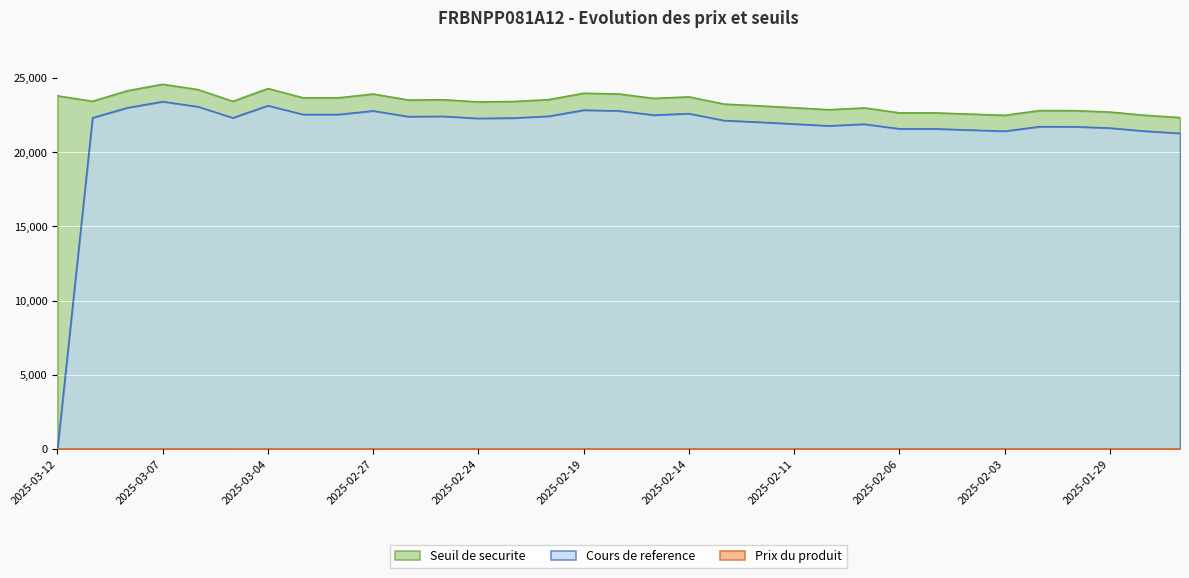

How many times do Cours de reference and Prix du produit cross each other?

1